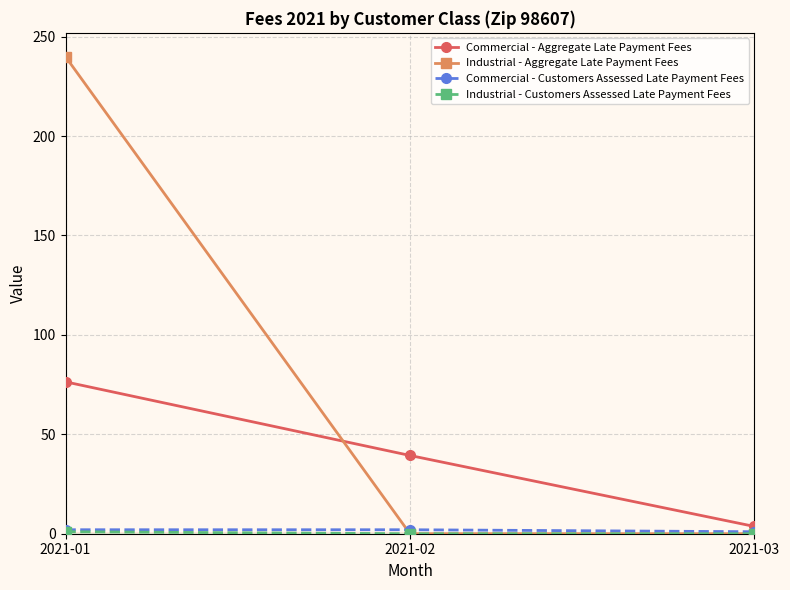

At which category is the sum across all series the highest?

2021-01